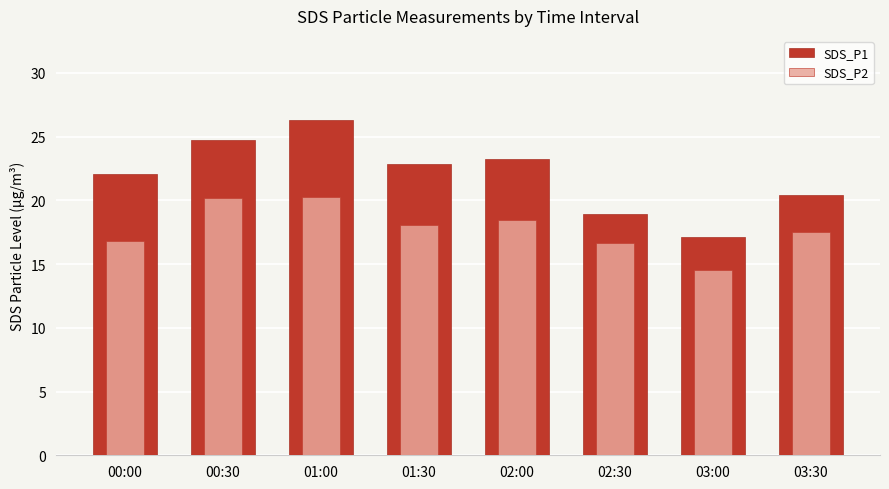

Reading left to right, extract all data points from this chart.

SDS_P1: 00:00=22.1	00:30=24.7	01:00=26.3	01:30=22.8	02:00=23.3	02:30=18.9	03:00=17.1	03:30=20.4
SDS_P2: 00:00=16.8	00:30=20.2	01:00=20.3	01:30=18.1	02:00=18.5	02:30=16.6	03:00=14.5	03:30=17.5